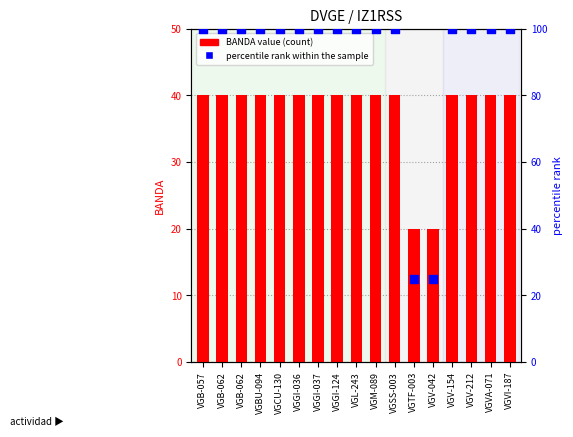

Is the value of BANDA value at VGL-243 greater than the value of percentile rank within the sample at VGGI-037?

No